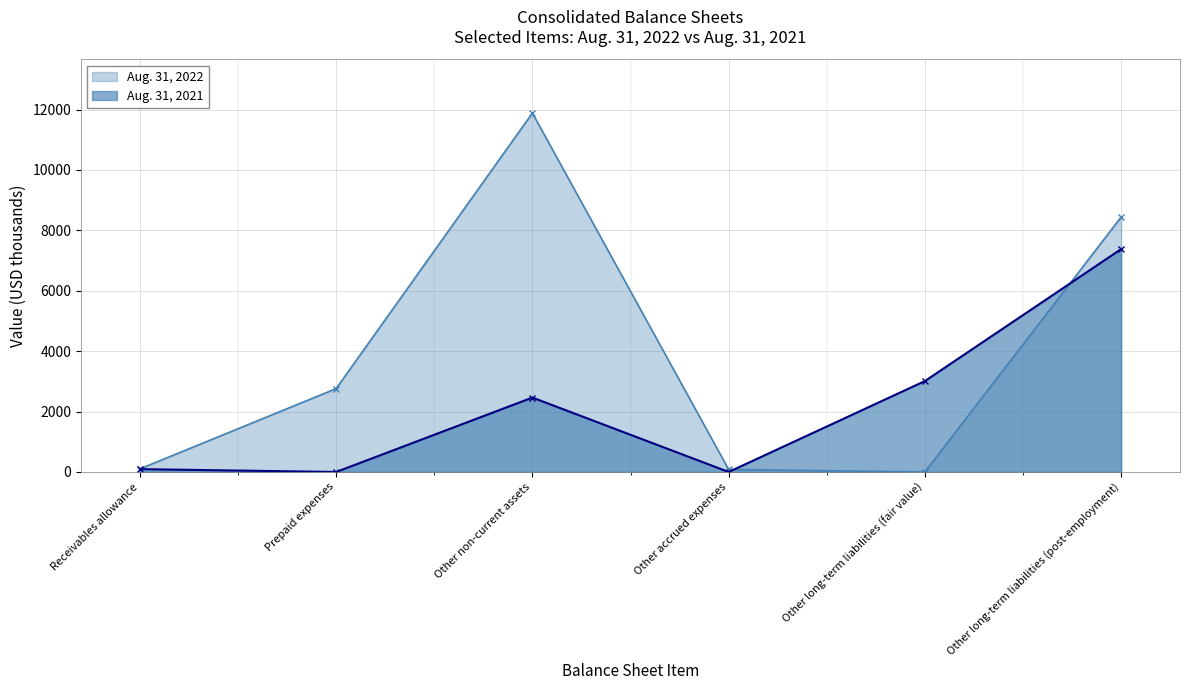

What is the label of the 2nd point from the left?

Prepaid expenses